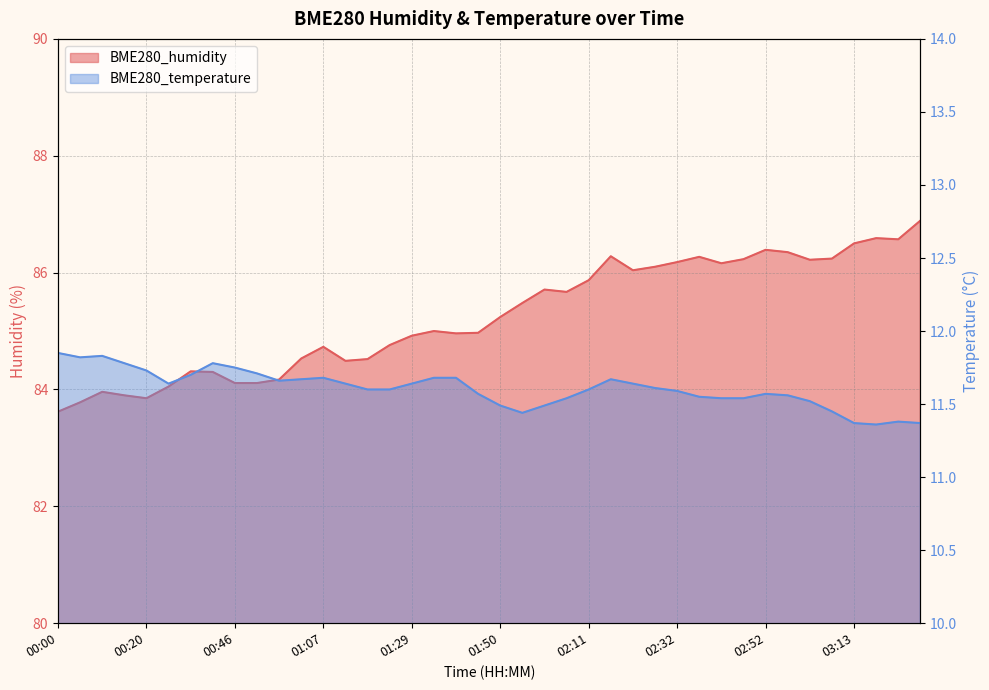

What position from the left is 00:10?

3